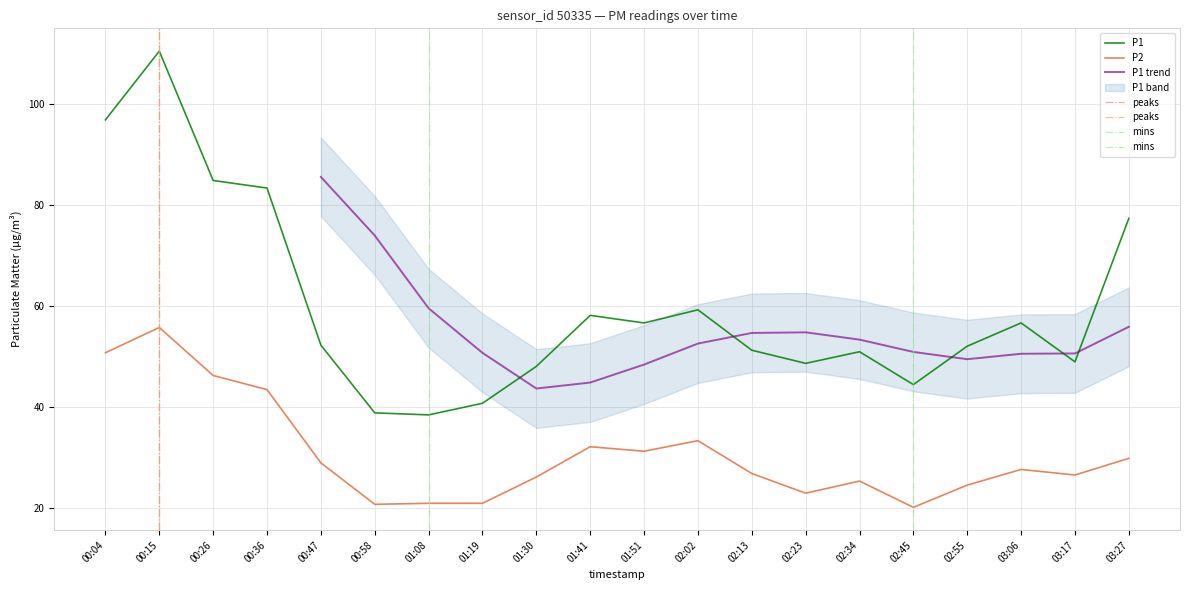

At which label is P1 closest to 74?

03:27